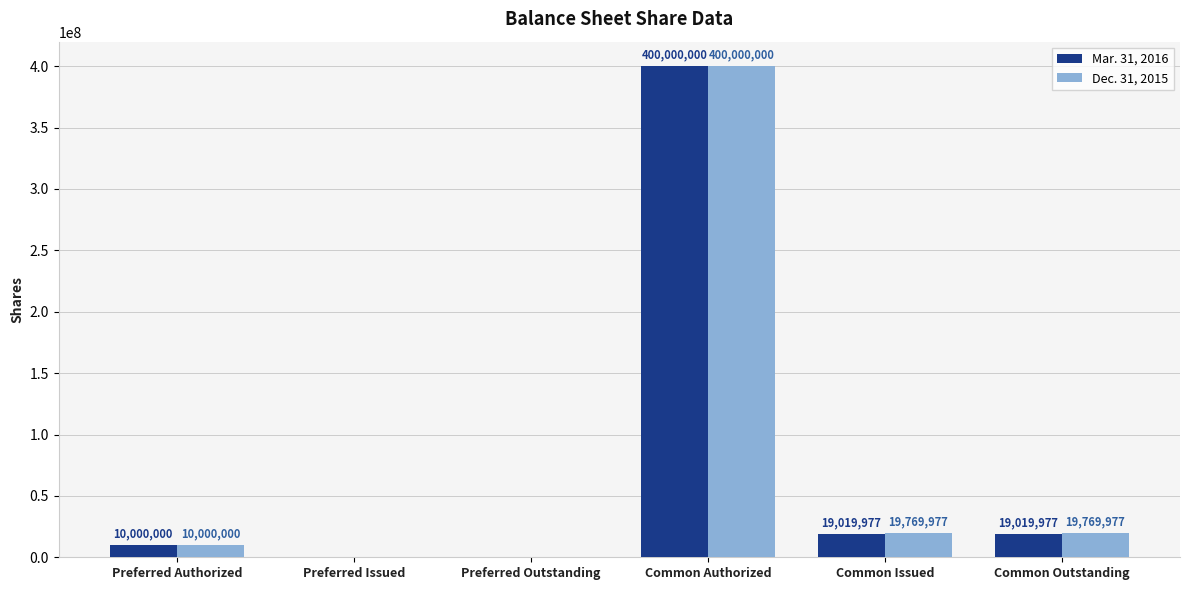

Where does the Dec. 31, 2015 series first go above 19769977?

Common Authorized